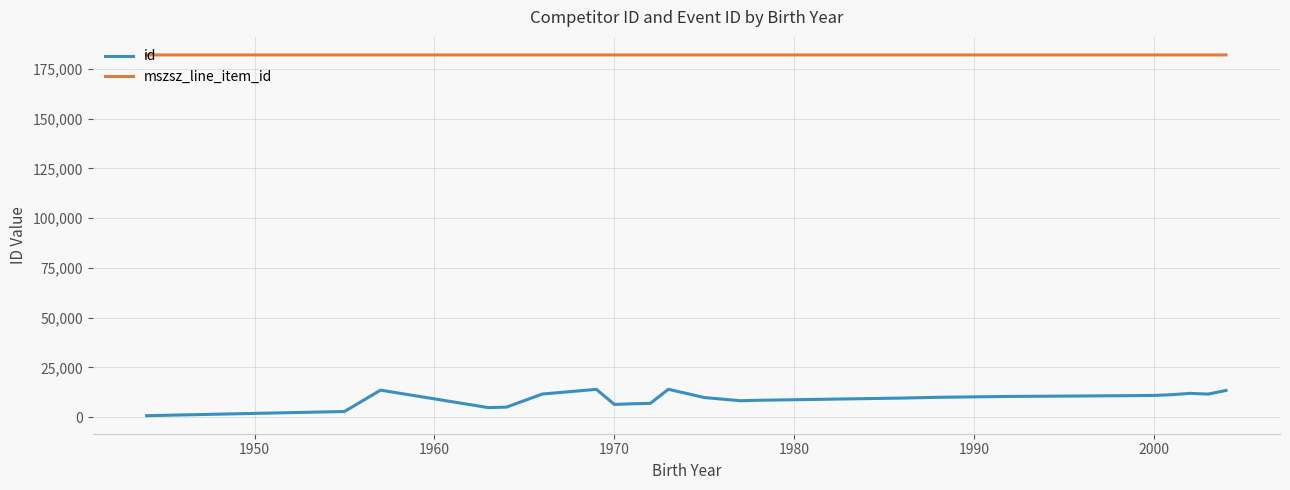

True or false: id and mszsz_line_item_id cross at least once.

False